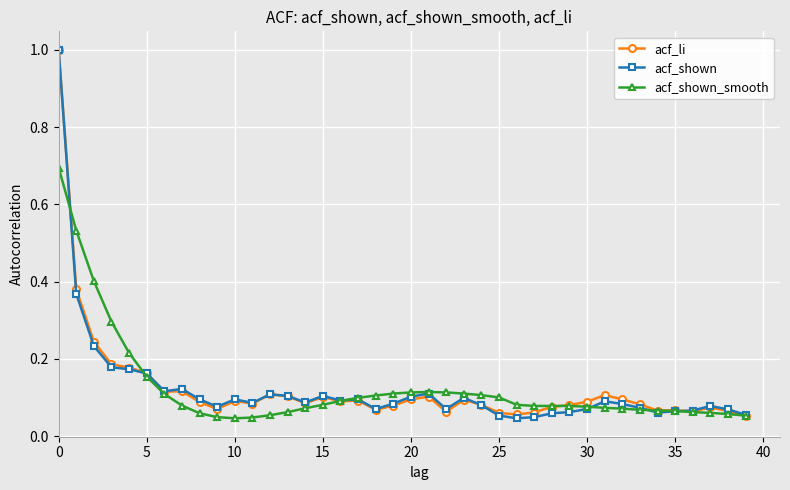

True or false: acf_li has more than 1 interior local peaks.

True